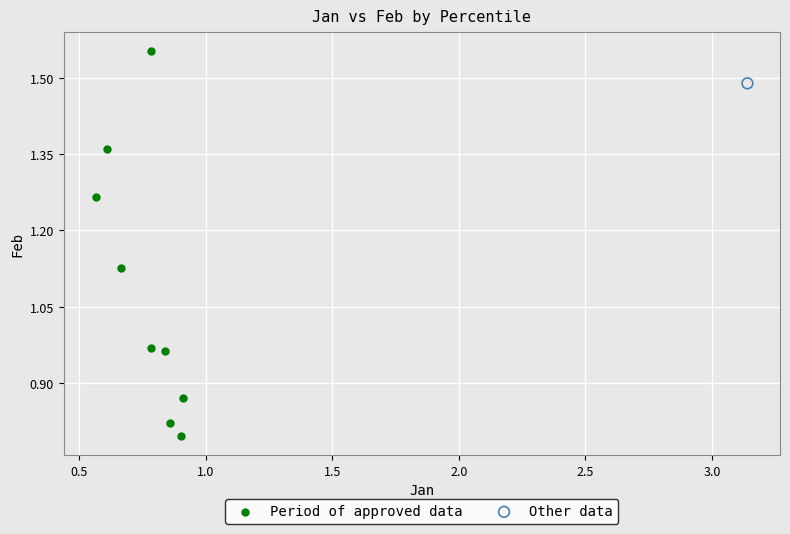

What are all the series names shown in the legend?

Period of approved data, Other data